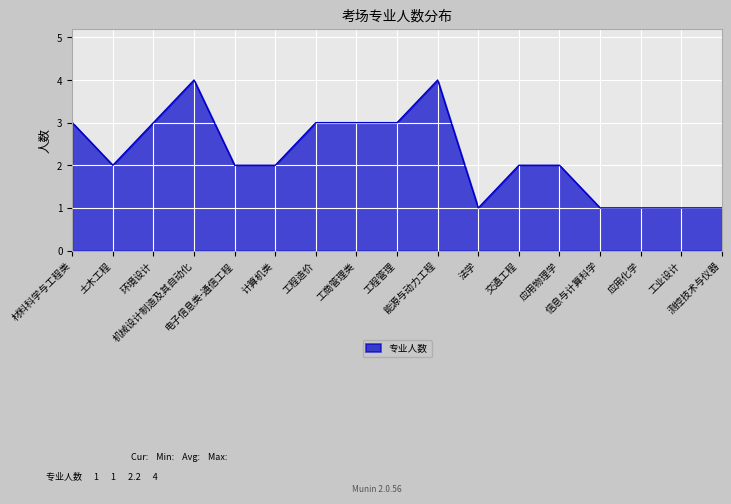

True or false: the data shows 0 at 工业设计.

False